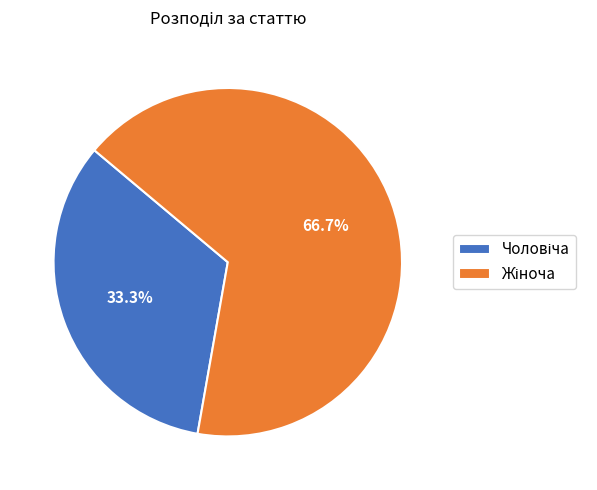

Rank the categories by value from highest to lowest.

Жіноча, Чоловіча